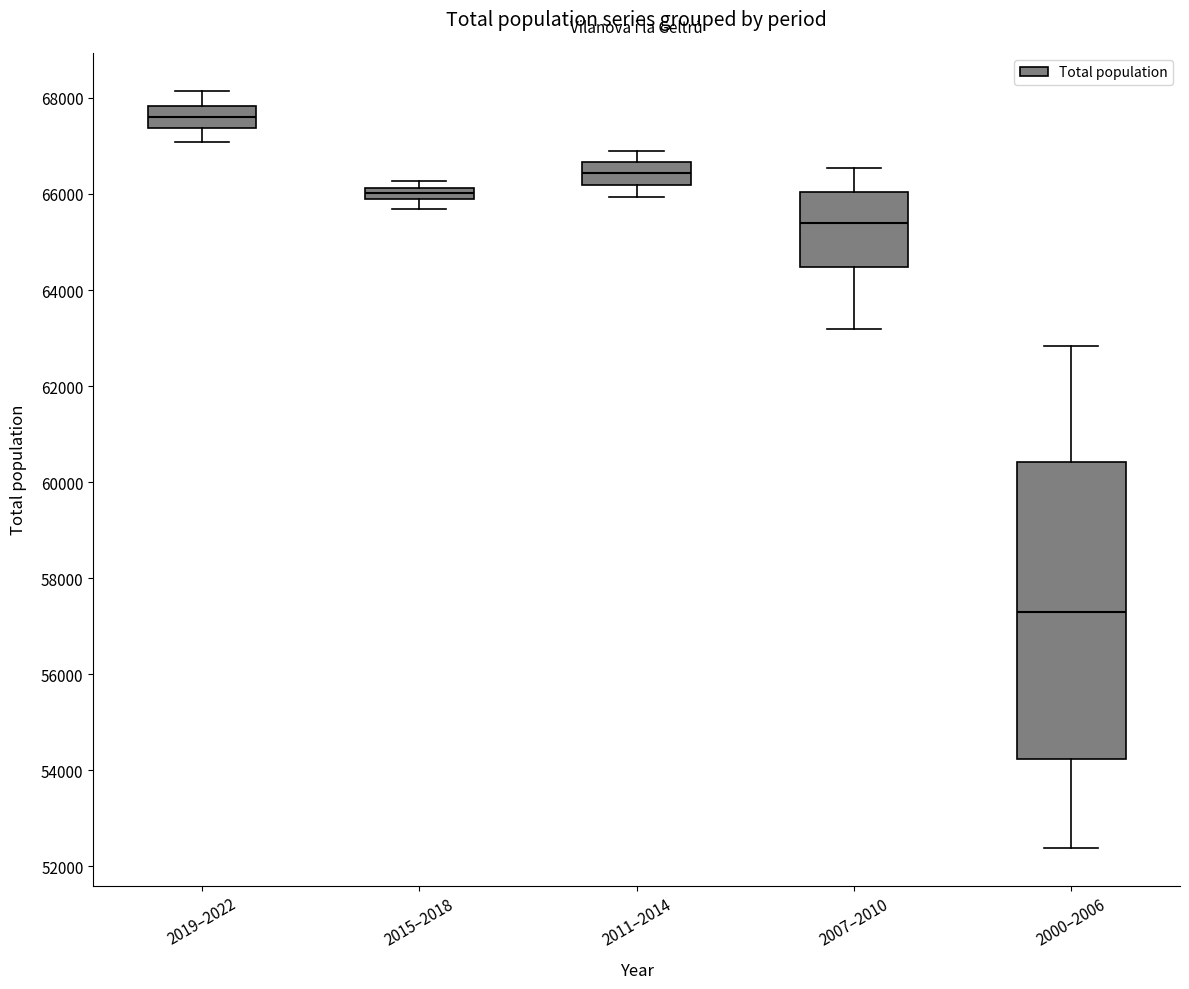

Which box's median line is the highest?

2019–2022